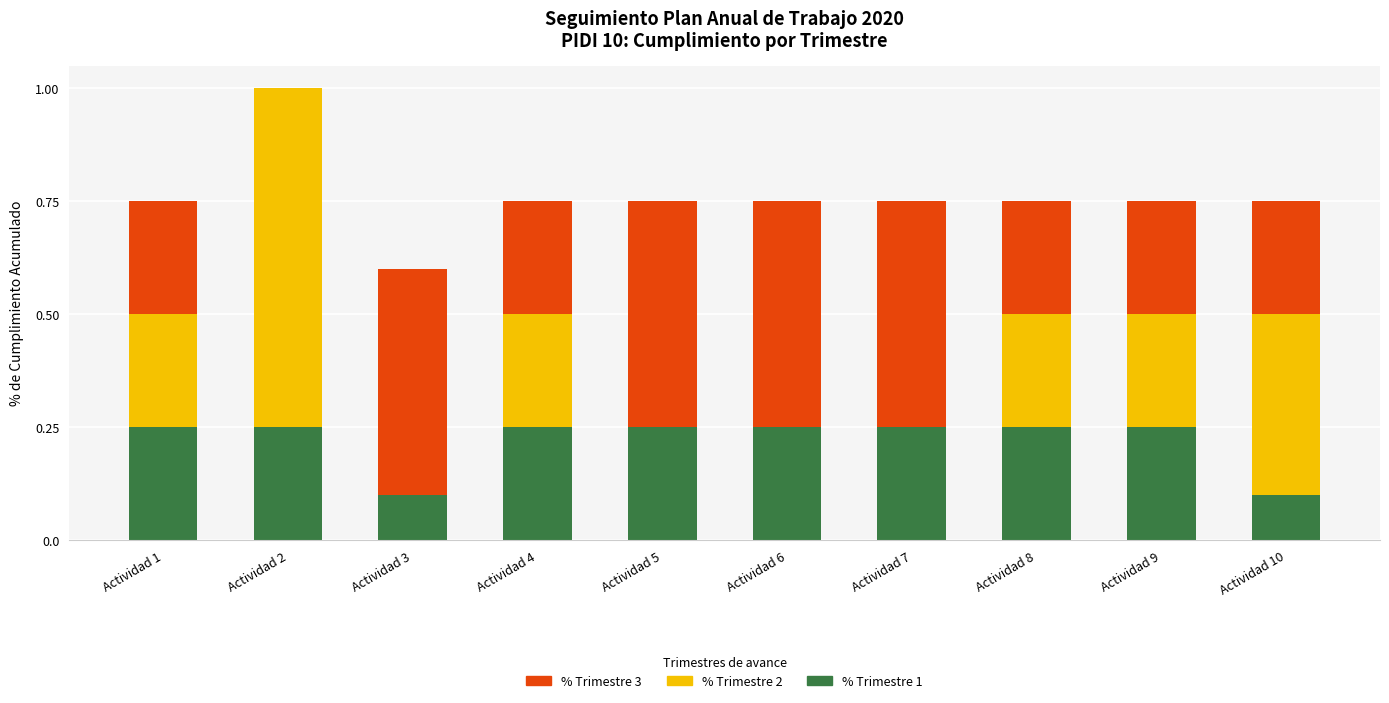

What is the sum of all % Trimestre 1 values?

2.2